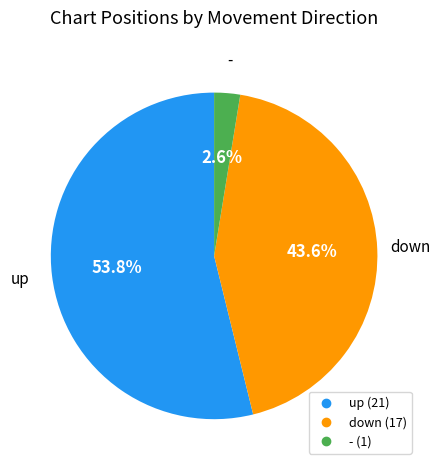

To the nearest percent, what is the average slice percentage?

33%